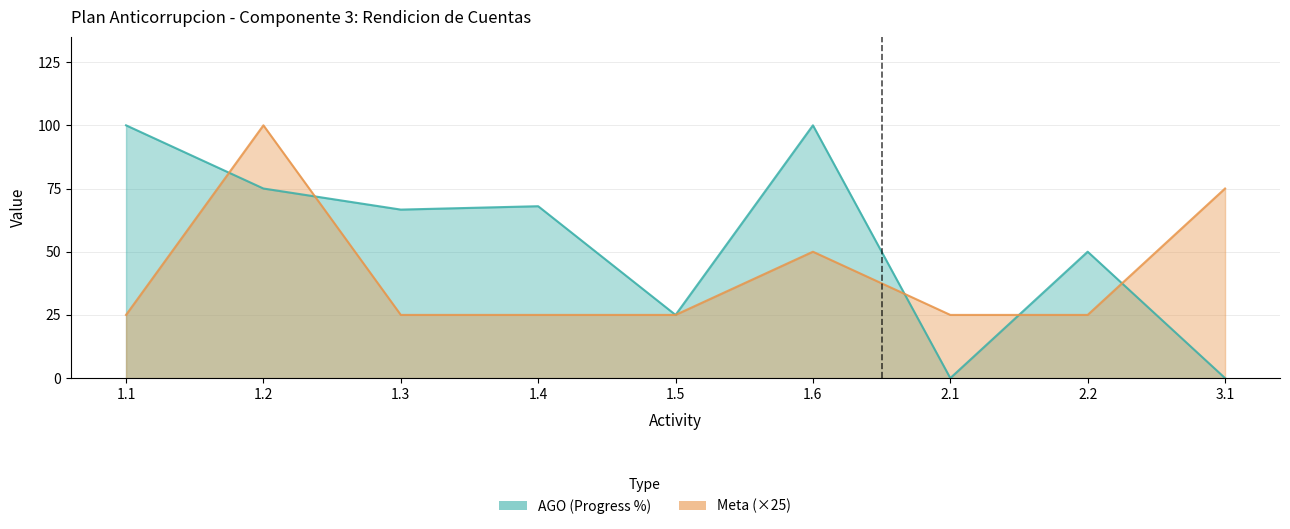

What is the sum of the AGO (Progress %) values at 1.3 and 1.6?

166.7